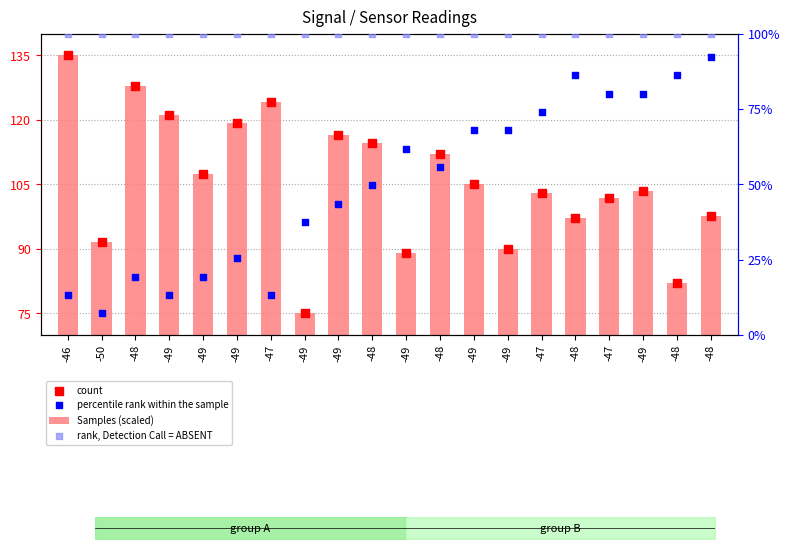

What is the total value across all series at -47?

427.7